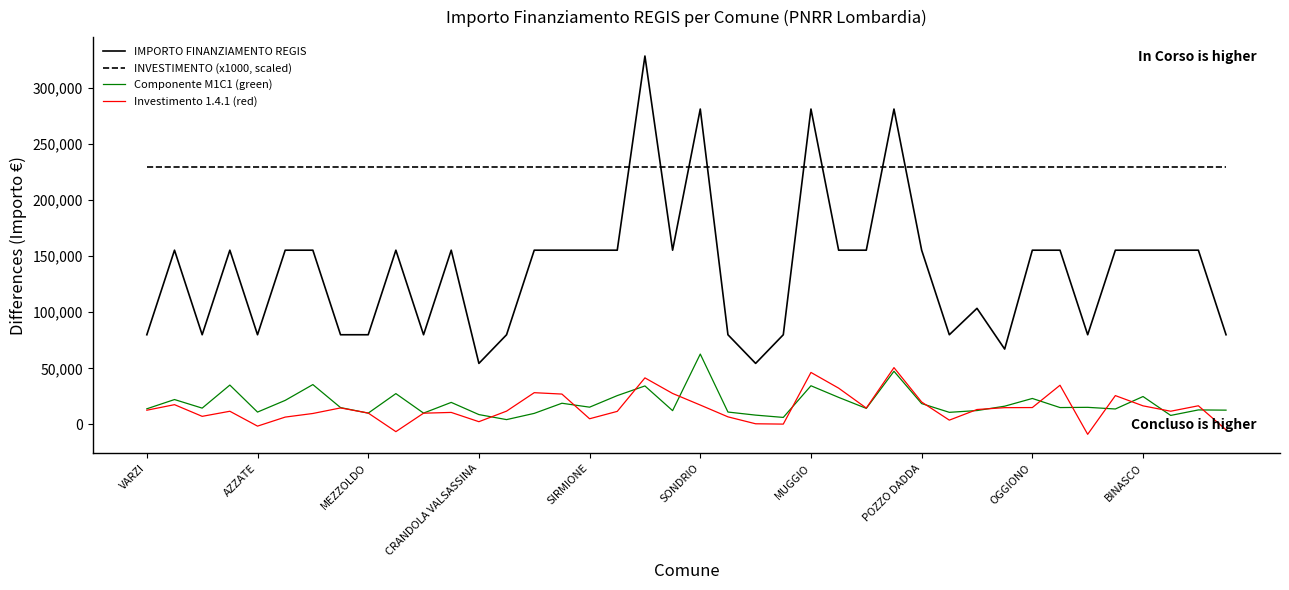

Which series has the largest range (max minus min)?

IMPORTO FINANZIAMENTO REGIS